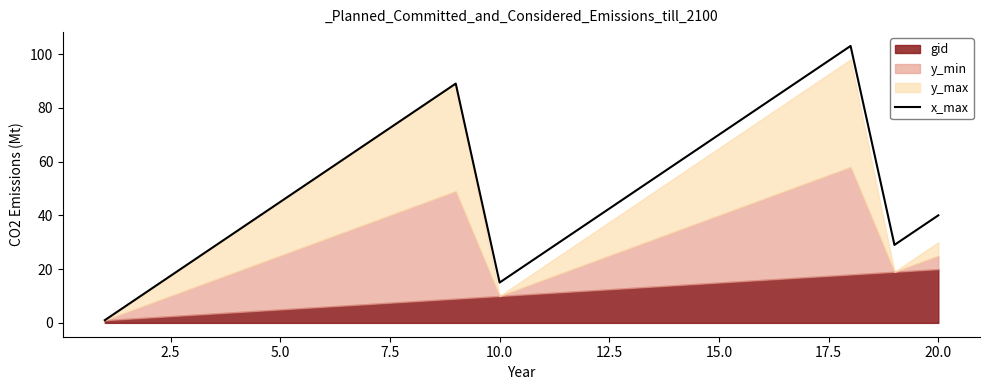

The value of x_max at 15.0 is 70. True or false?

True